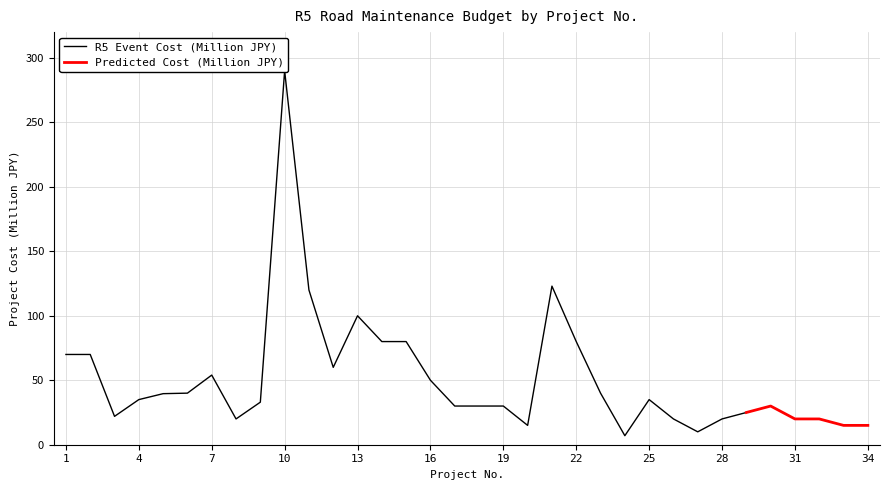

List the labels in order of value, largest first.

10, 21, 11, 13, 14, 15, 22, 1, 2, 12, 7, 16, 6, 23, 5, 4, 25, 9, 17, 18, 19, 30, 29, 3, 8, 26, 28, 31, 32, 20, 33, 34, 27, 24